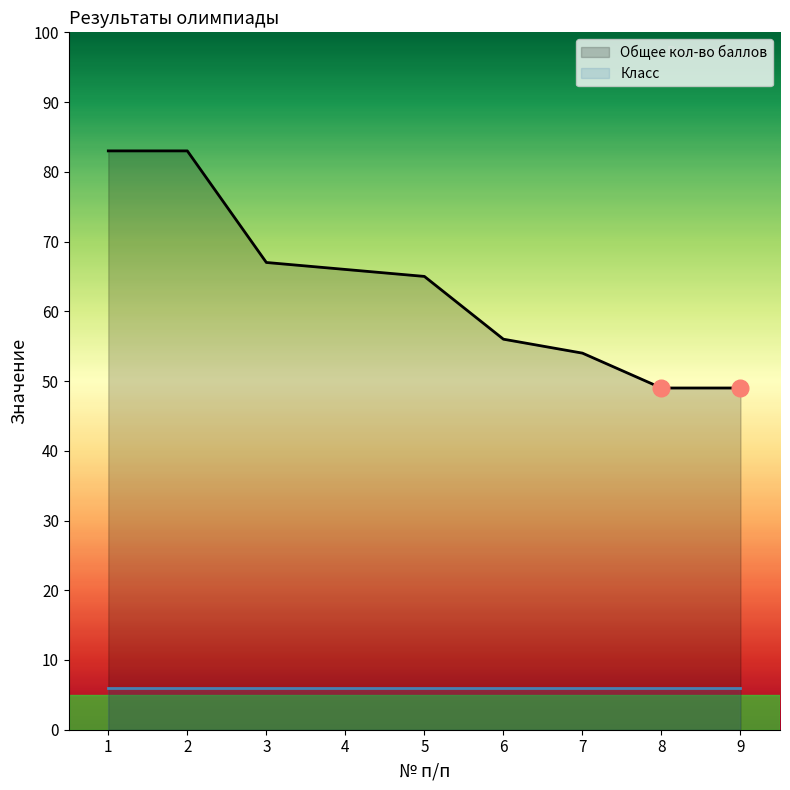

At how many categories does at least one series exceed 82?

2